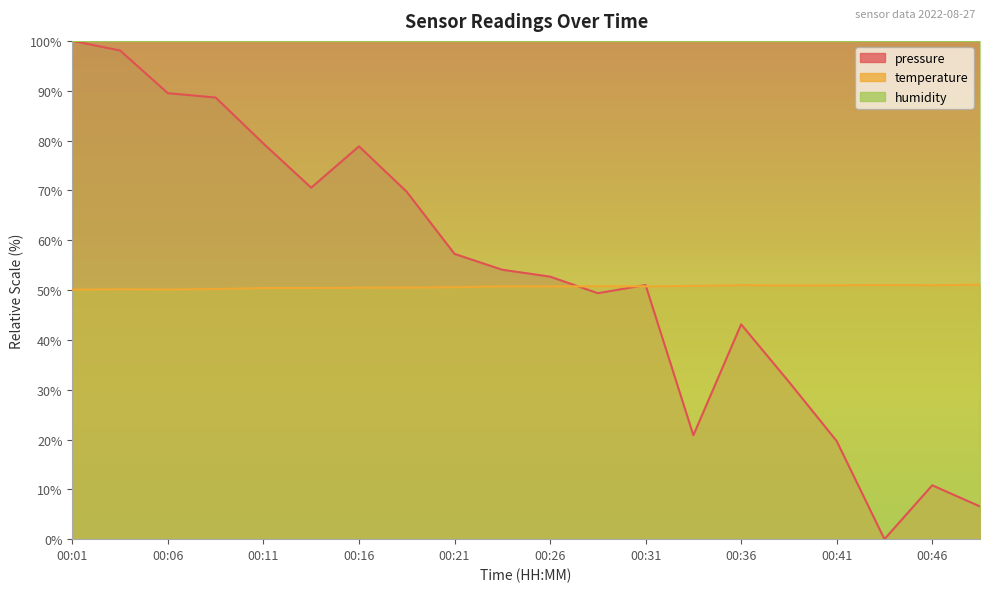

Reading left to right, what are all the values shown in this chart?

pressure: 00:01=100.0	00:04=98.1	00:06=89.5	00:09=88.6	00:11=79.4	00:14=70.5	00:16=78.8	00:18=69.7	00:21=57.3	00:23=54.1	00:26=52.7	00:28=49.4	00:31=51.0	00:33=20.8	00:36=43.1	00:38=31.6	00:41=19.7	00:43=0.0	00:46=10.8	00:48=6.6
temperature: 00:01=50.1	00:04=50.1	00:06=50.1	00:09=50.2	00:11=50.4	00:14=50.4	00:16=50.5	00:18=50.5	00:21=50.6	00:23=50.7	00:26=50.7	00:28=50.8	00:31=50.7	00:33=50.8	00:36=51.0	00:38=50.9	00:41=50.9	00:43=51.0	00:46=50.9	00:48=51.1